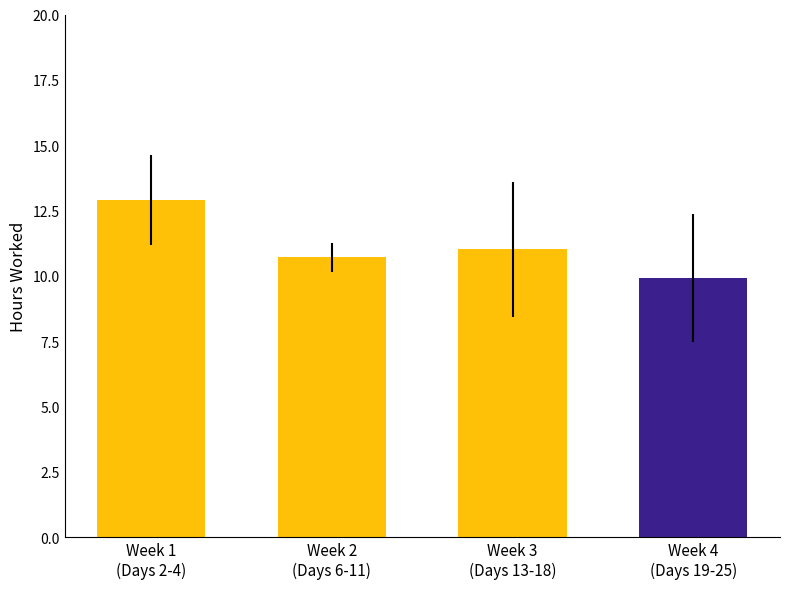

What is the change in value from 9 to 18?

-2.2